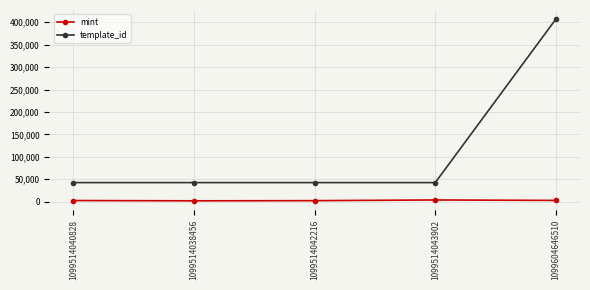

Is the value of mint at 1099604646510 greater than the value of template_id at 1099604646510?

No